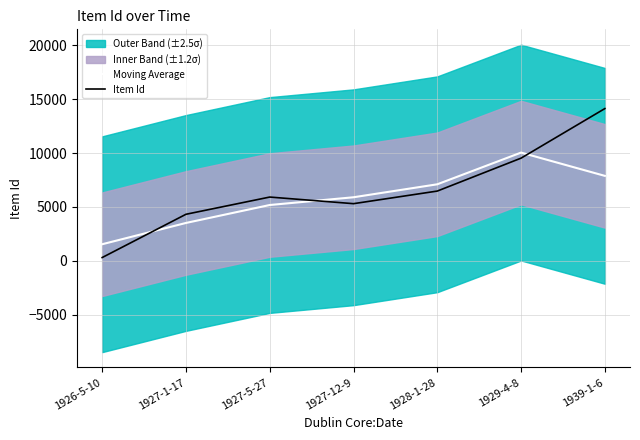

What is the label of the 7th point from the right?

1926-5-10